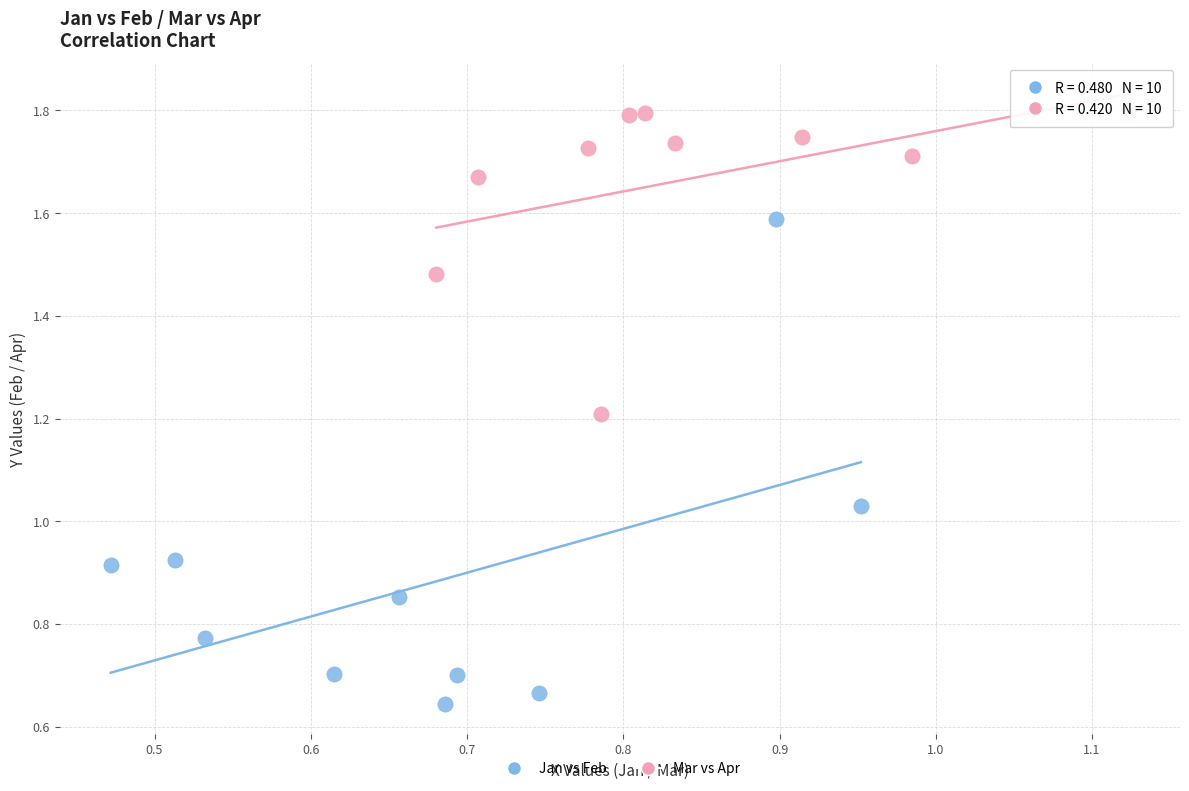

Which series has the widest spread of Y values?

Jan vs Feb